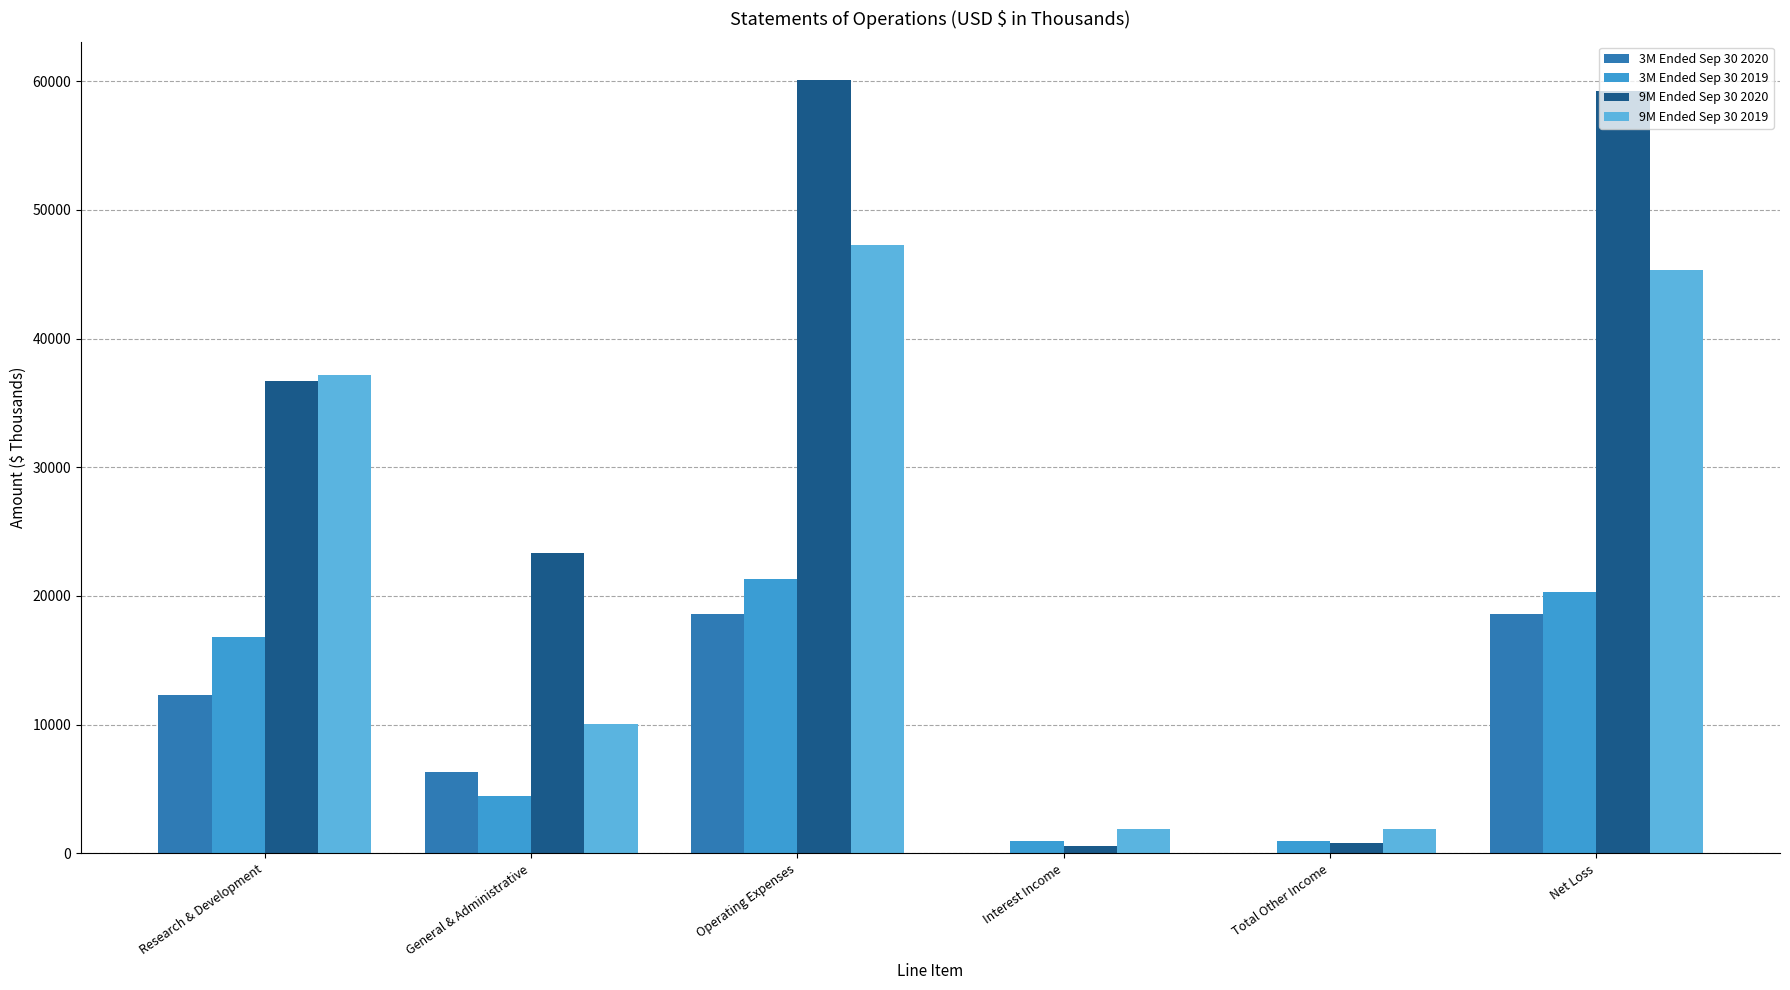

How many data points does each series have?

6